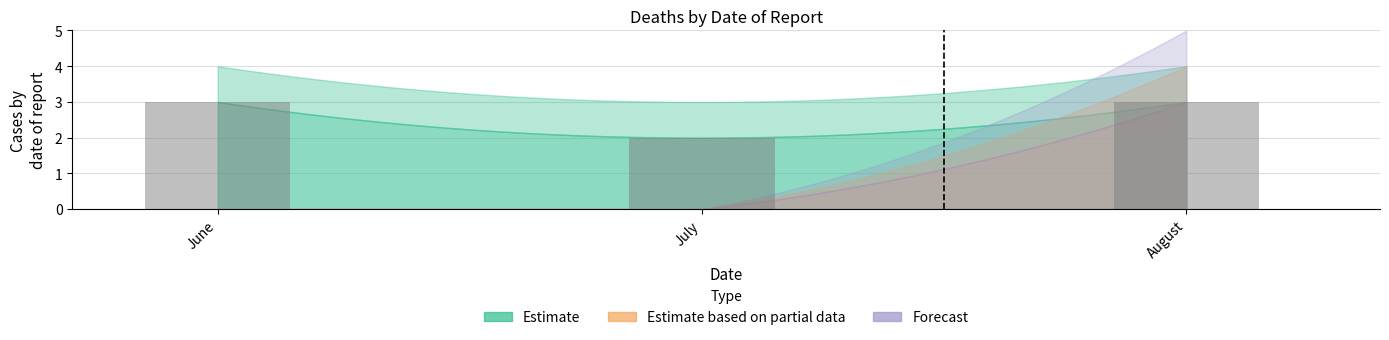

What is the sum of the values at July and June?

5